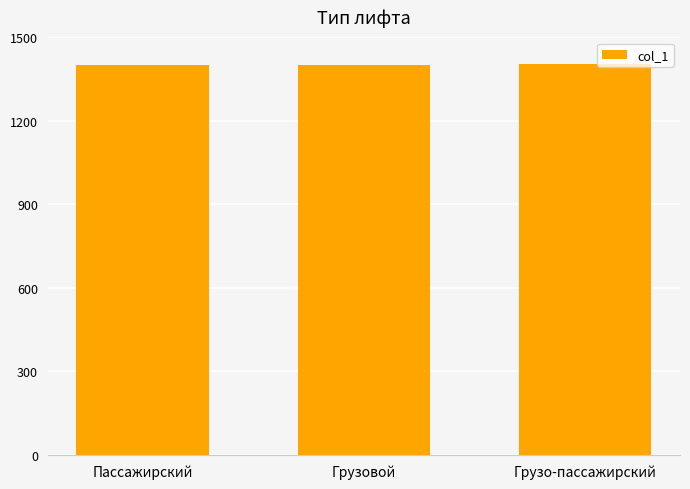

Approximately how many times larger is the value at Грузовой compared to Грузо-пассажирский?

1.0